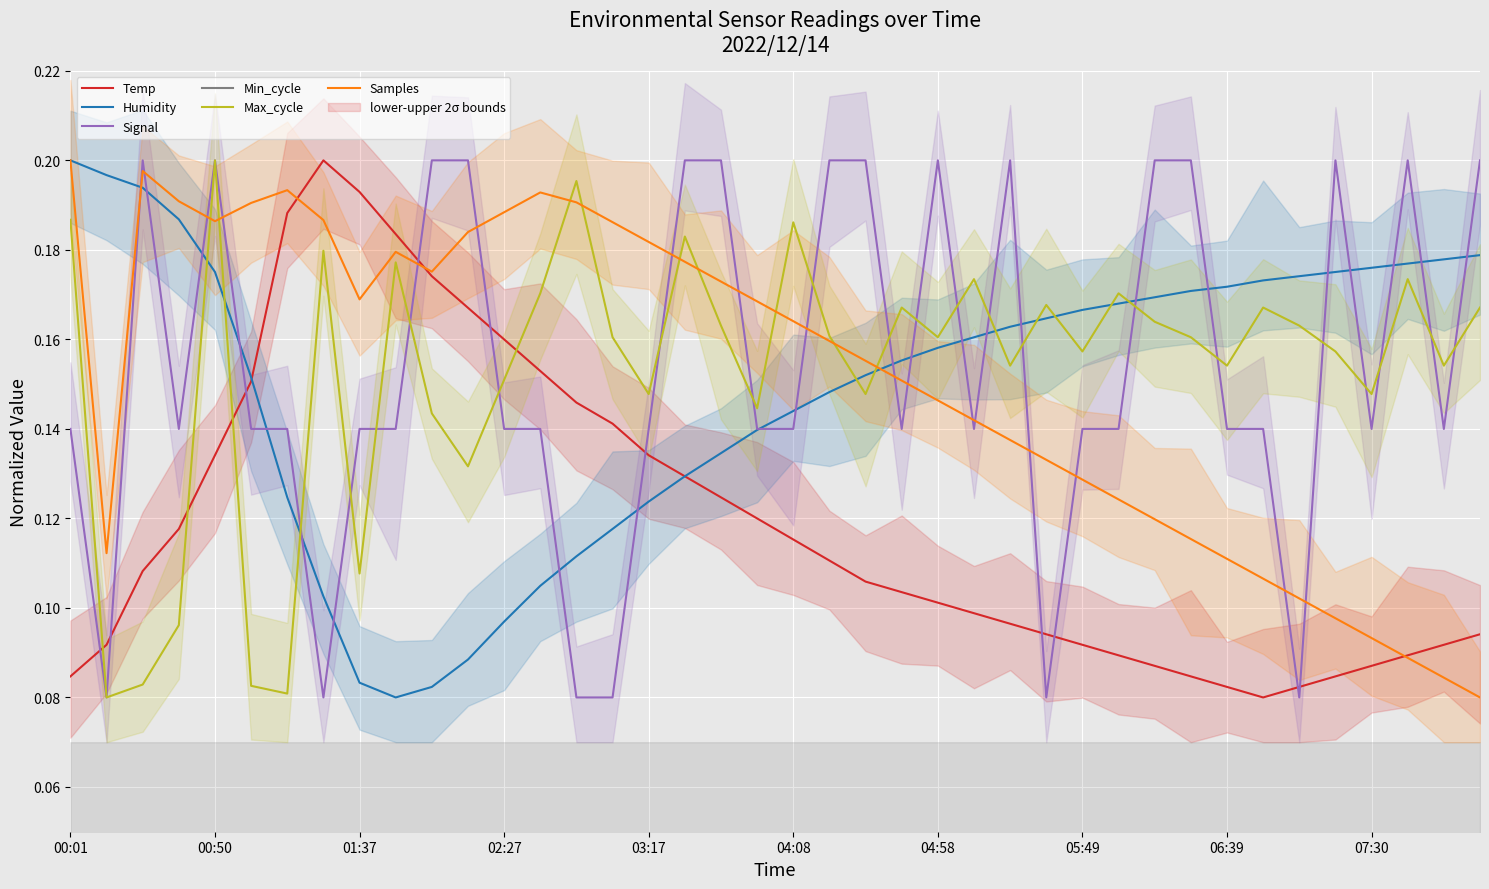

Which series has the largest total across all categories?

Signal